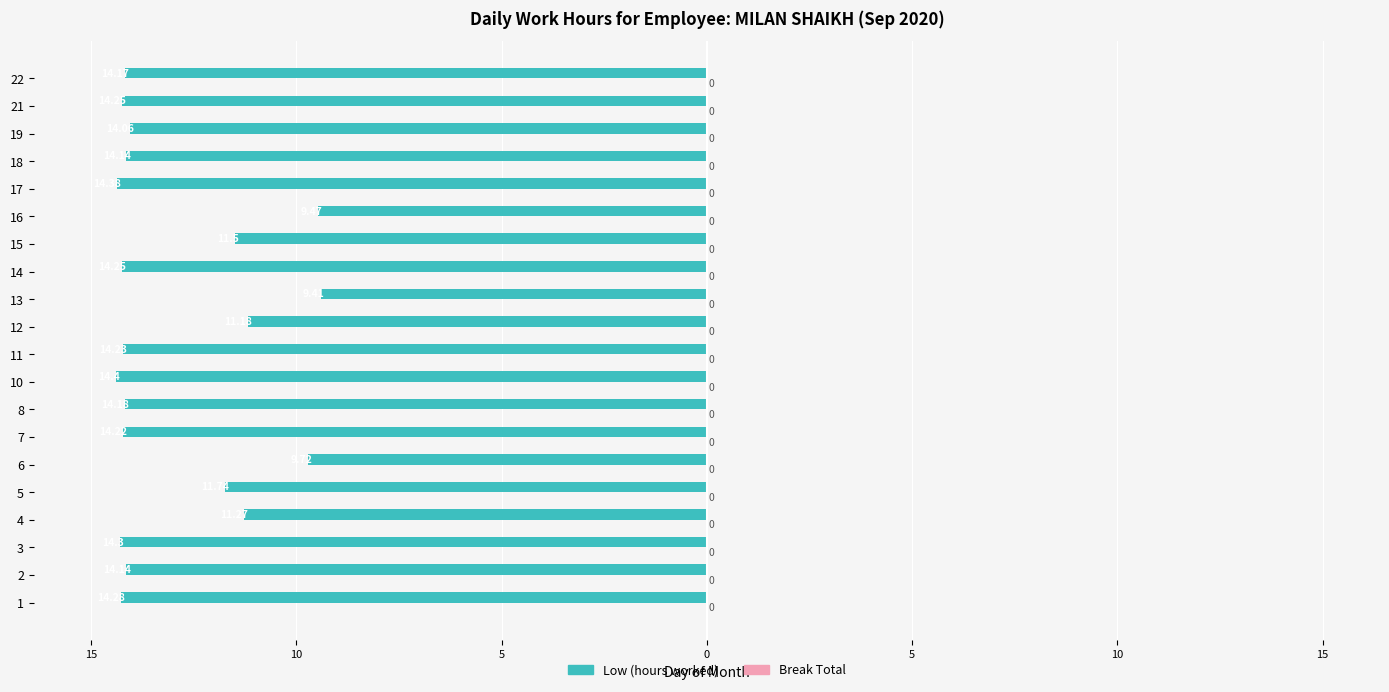

Does the chart contain any negative values?

Yes